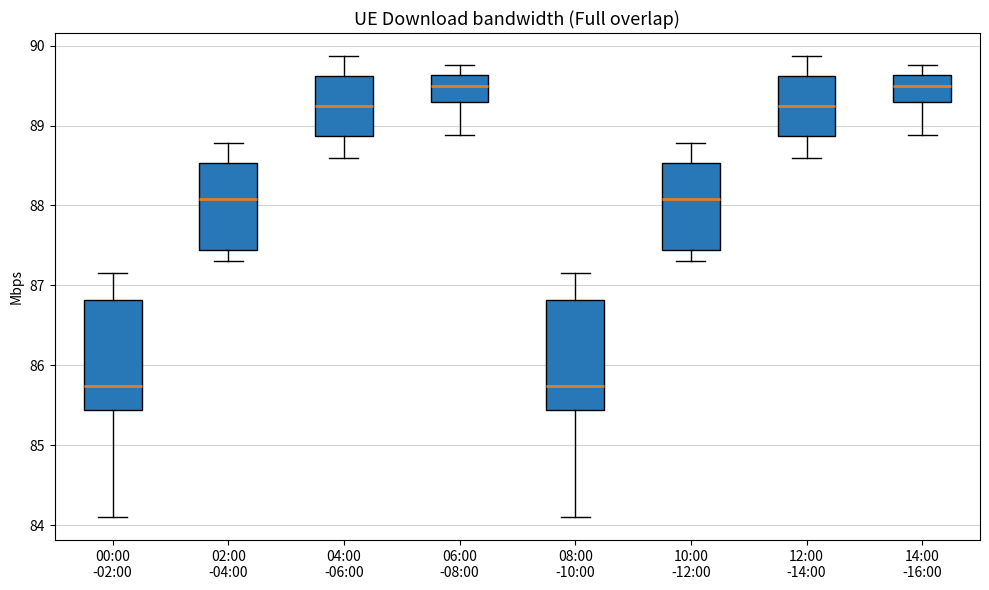

Where does the upper whisker of the box for 02:00 -04:00 end on the y-axis? The values are not printed on the chart, so give them approximately, as read against the axis.

88.8